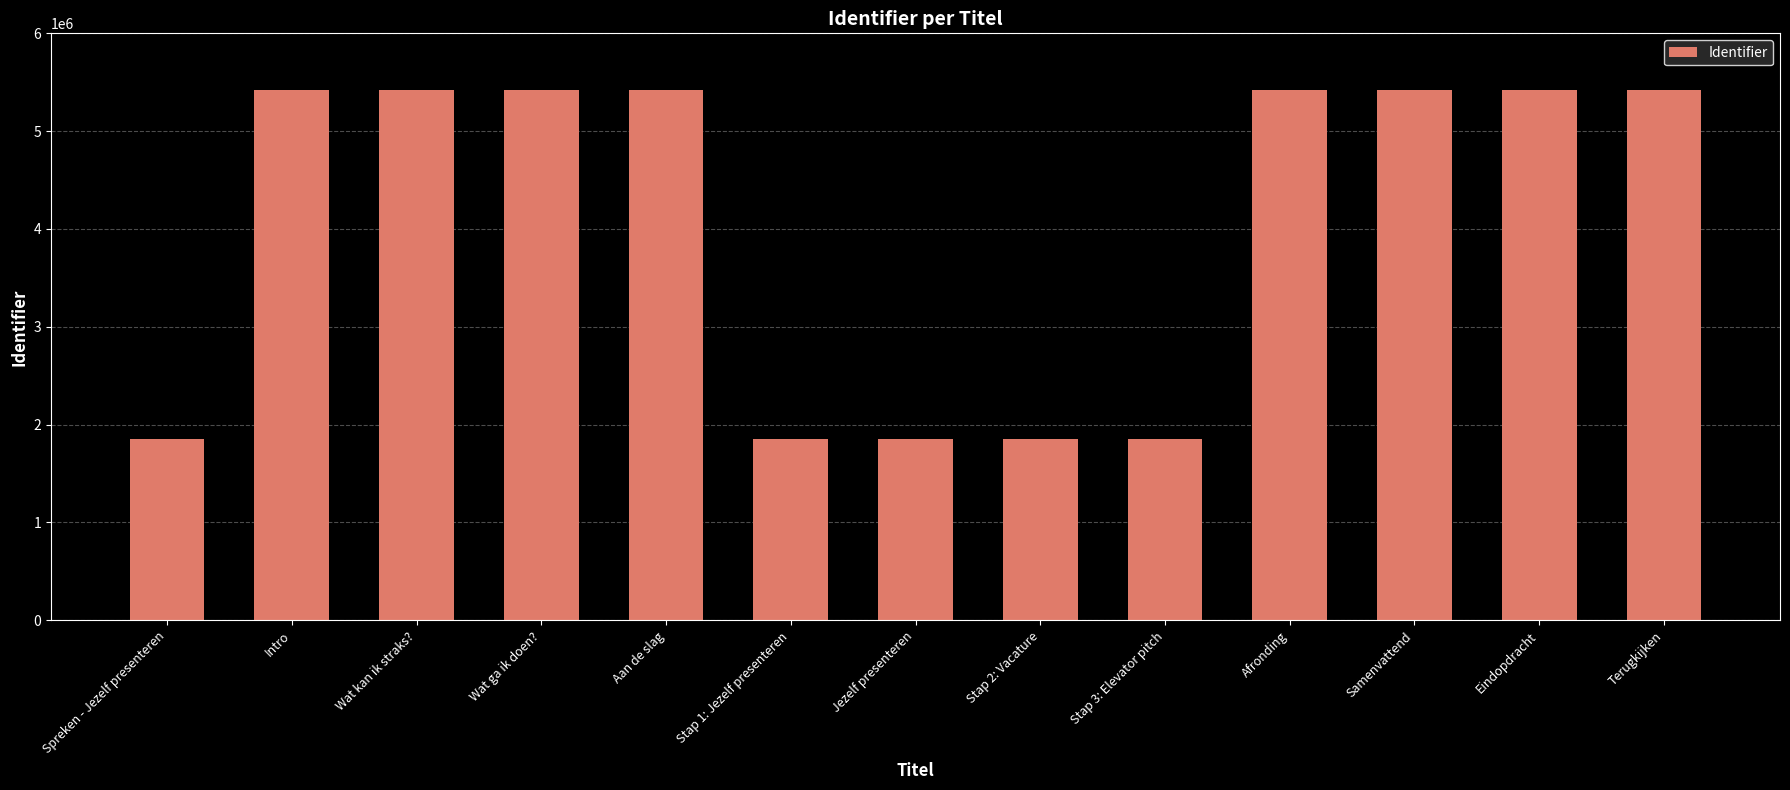

What is the label of the 12th bar from the left?

Eindopdracht